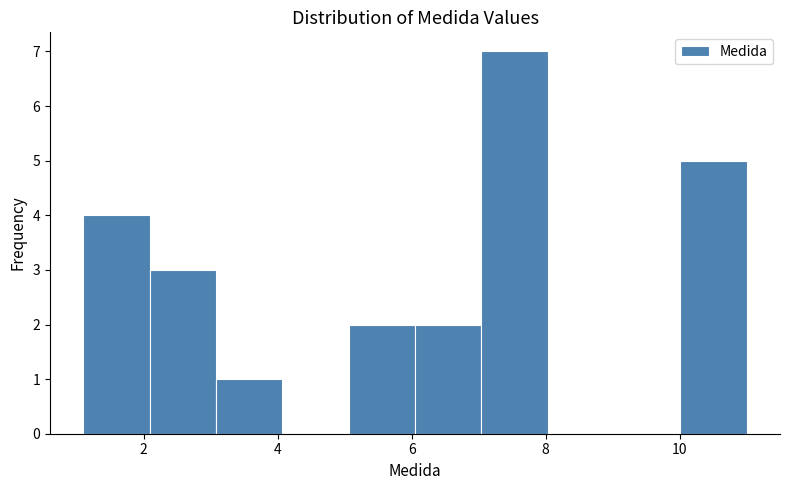

How tall is the bar that spans 2.0 to 3.0 on the x-axis? Neither the bar edges nor the heights are printed on the chart, so give them approximately, as read against the axes.

3